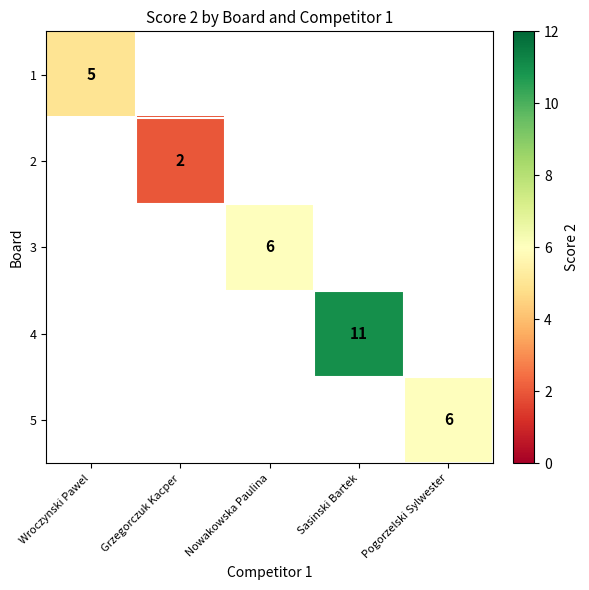

The value of 1 at Wroczynski Pawel is 5. True or false?

True